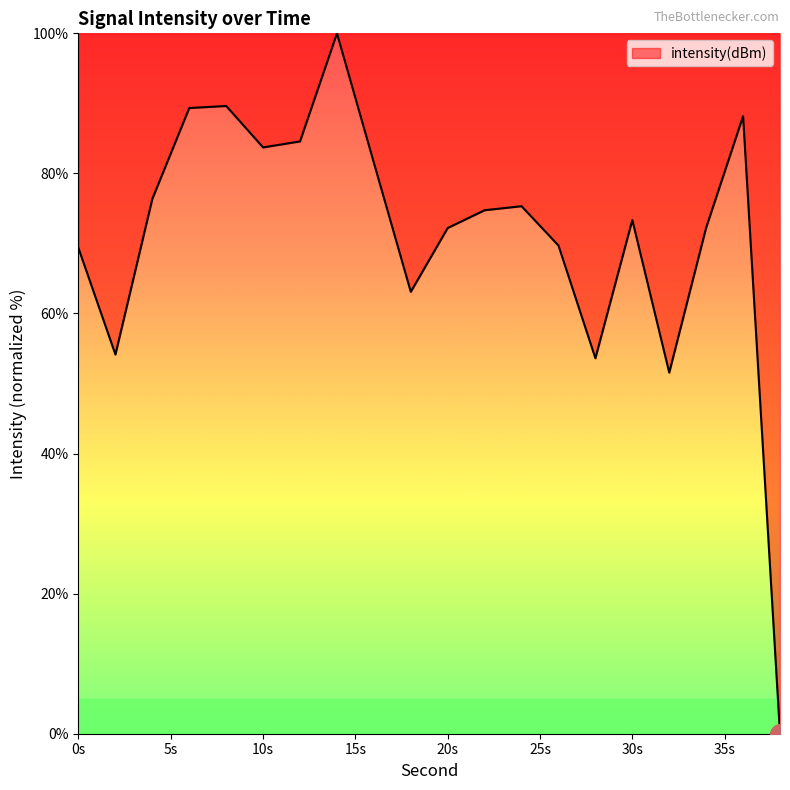

What is the difference between the maximum and minimum values?

100.0